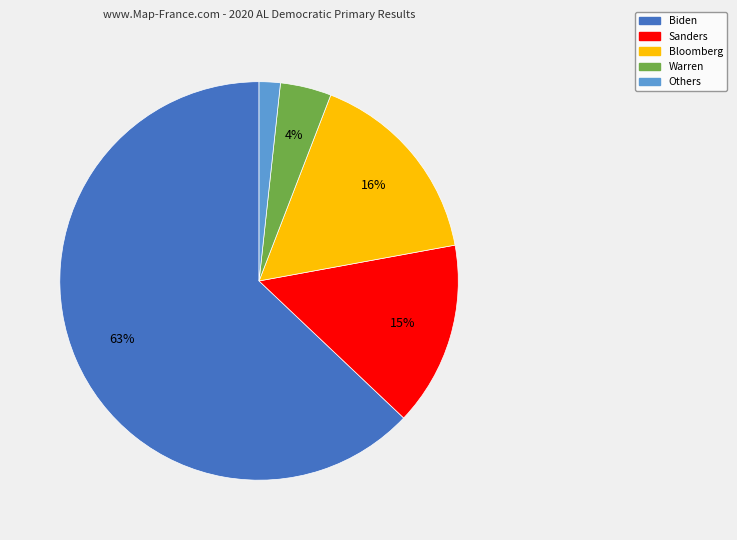

Is there any slice that represents more than half of the pie?

Yes